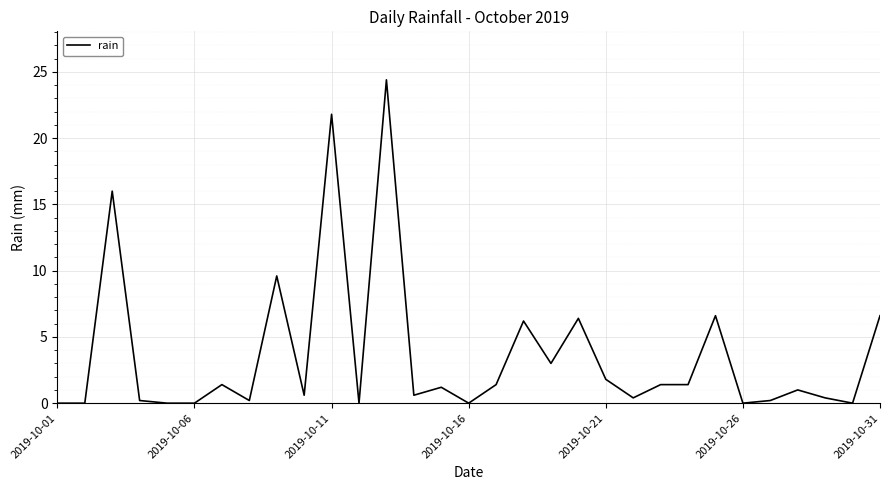

What is the greatest value displayed?

24.4